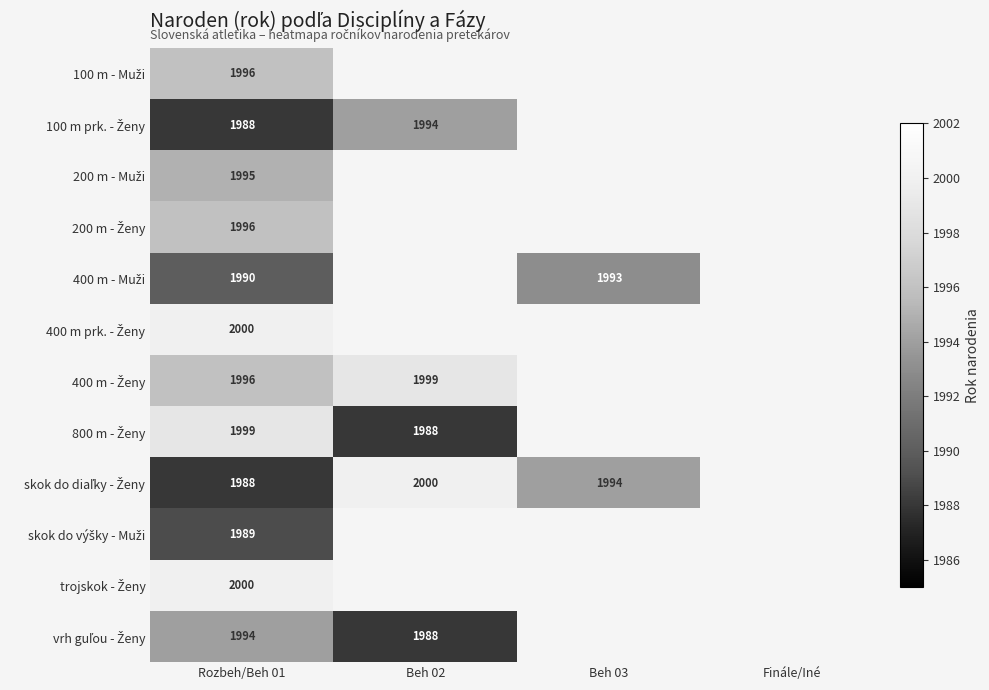

What is the minimum value shown in the chart?

1988.0